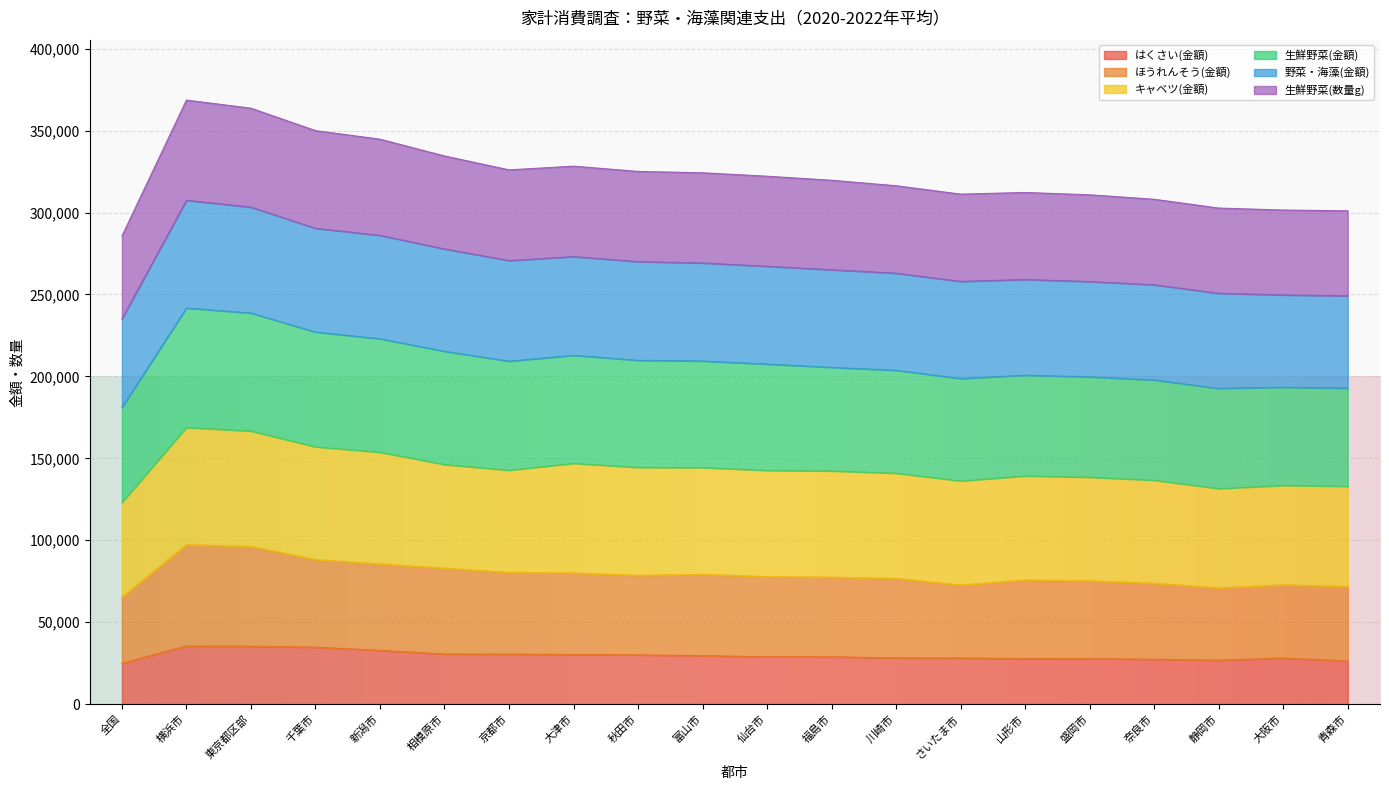

Read the はくさい(金額) value at 青森市.

26340.0